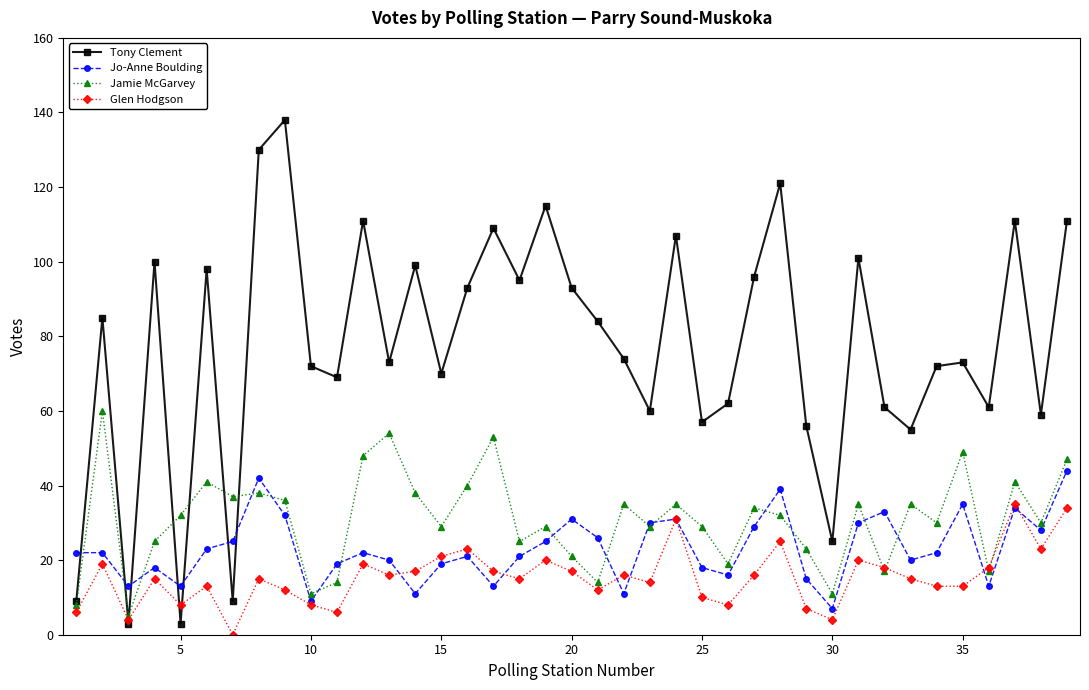

True or false: Tony Clement and Glen Hodgson intersect in this chart.

True